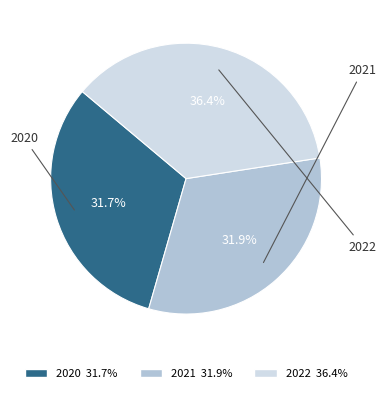

What portion of the pie excludes 2021?

68.1%